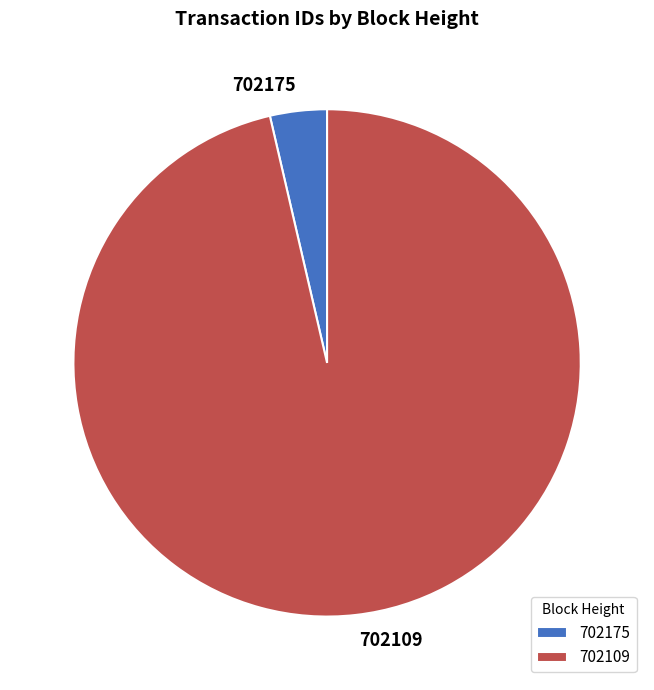

Does any single category account for the majority?

Yes